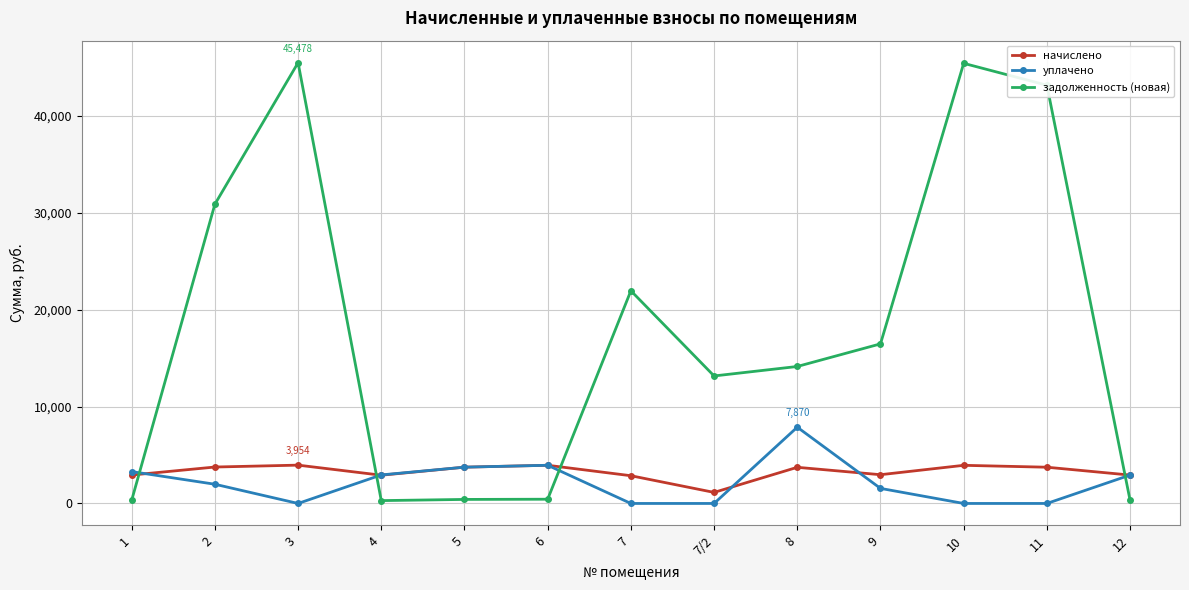

What is the label of the 1st point from the left?

1